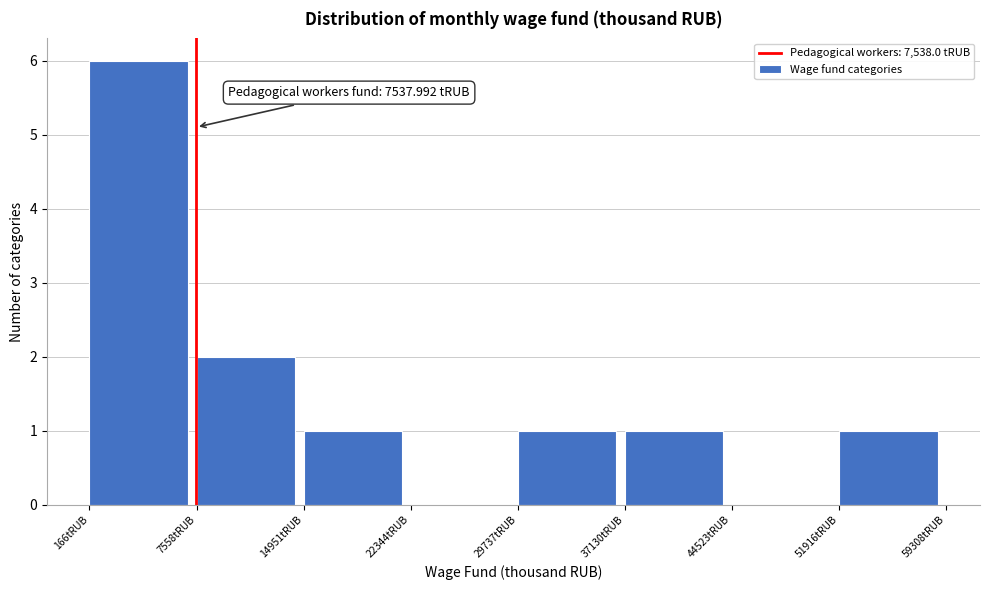

Which range on the x-axis has the tallest bar?

0 to 8000